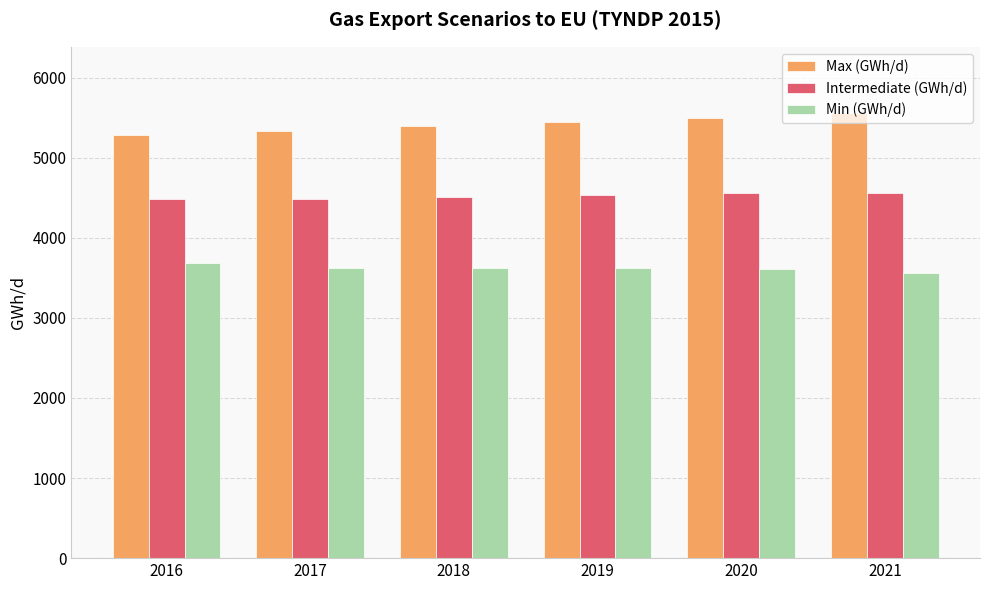

What is the total value across all series at 2019?

13603.2